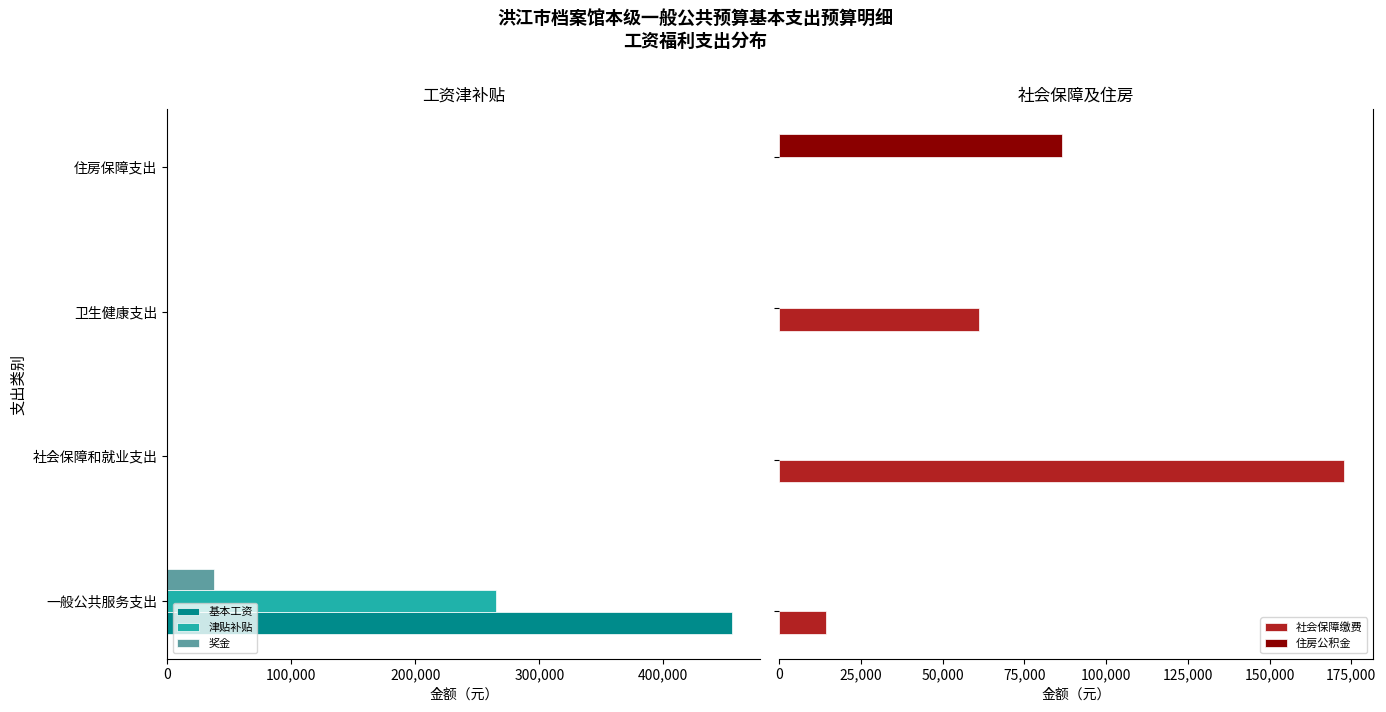

The value of 奖金 at 住房保障支出 is -21417. True or false?

False